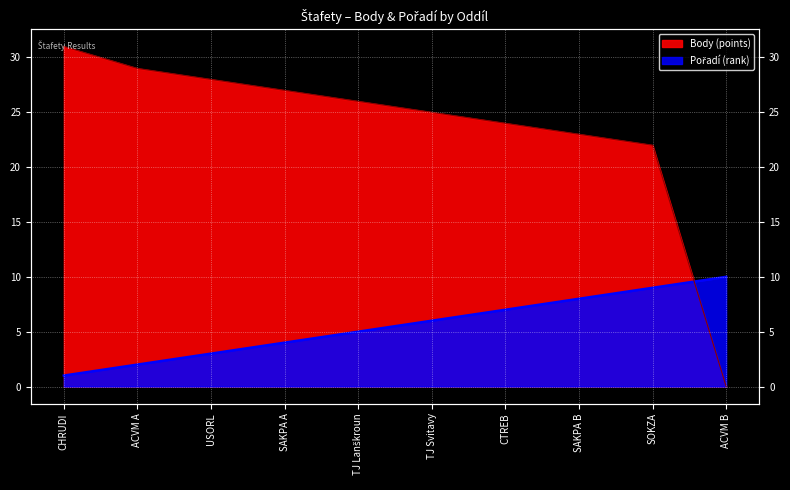

What are all the series names shown in the legend?

Body (points), Pořadí (rank)